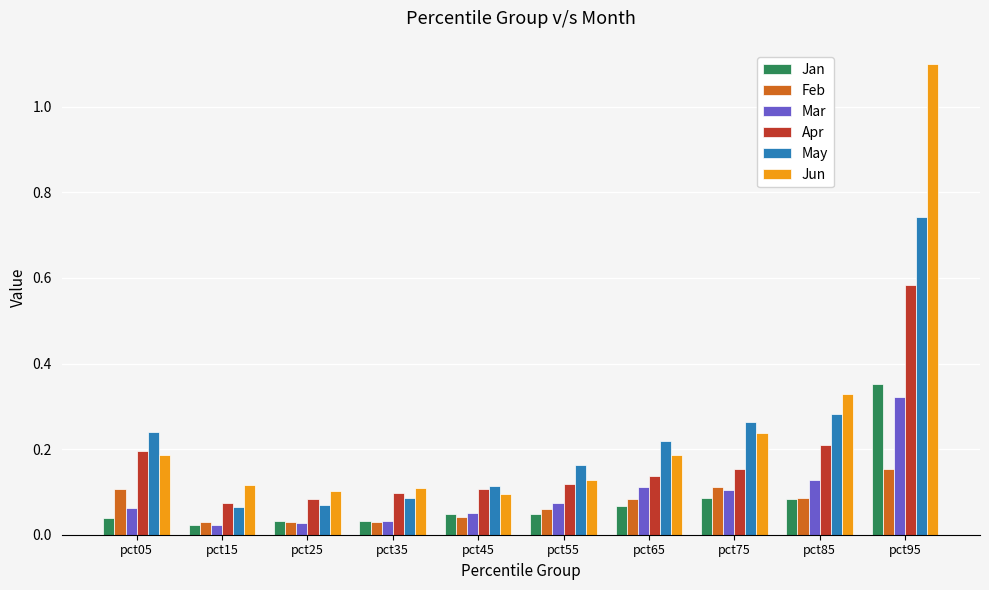

Between pct35 and pct95, which series saw the biggest shift?

Jun